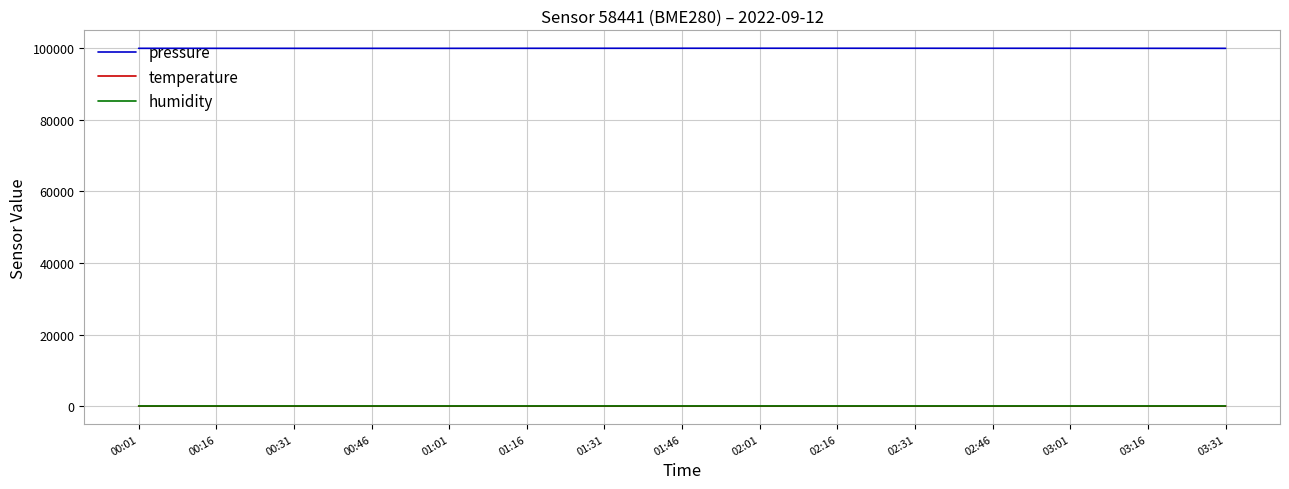

Is it true that pressure equals 142960.3 at 03:01?

False